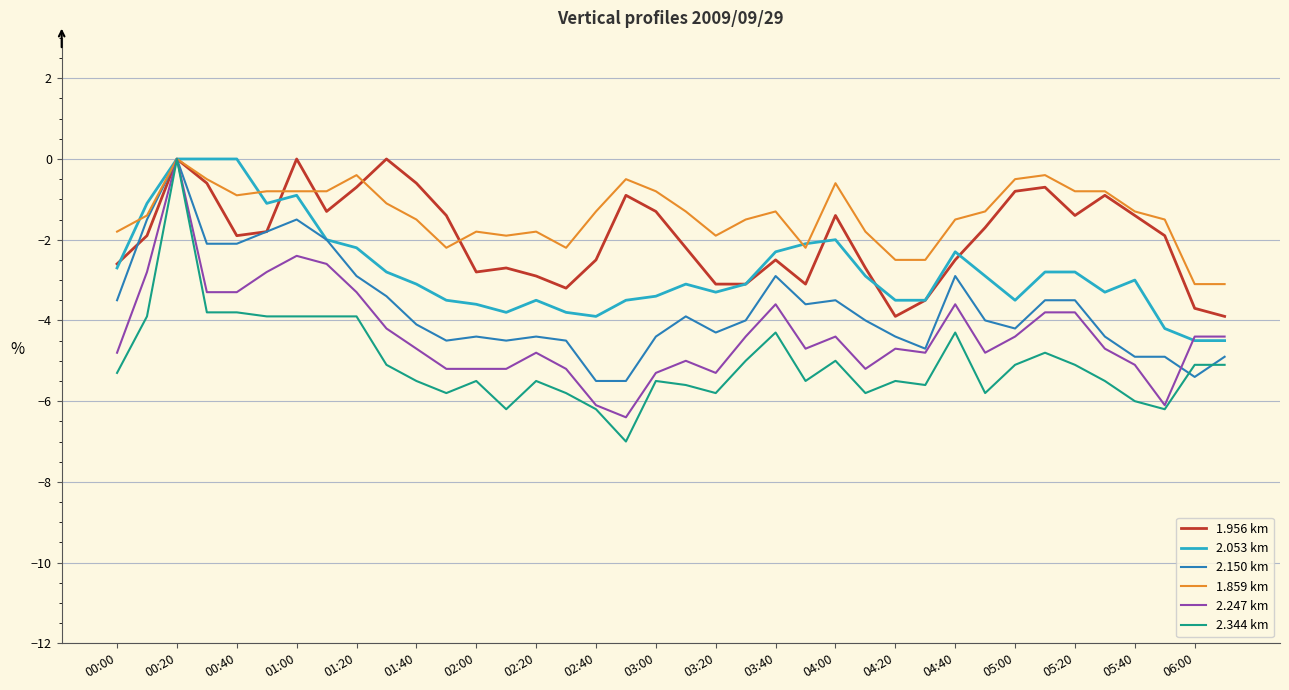

What is the minimum value for 2.053 km?

-4.5